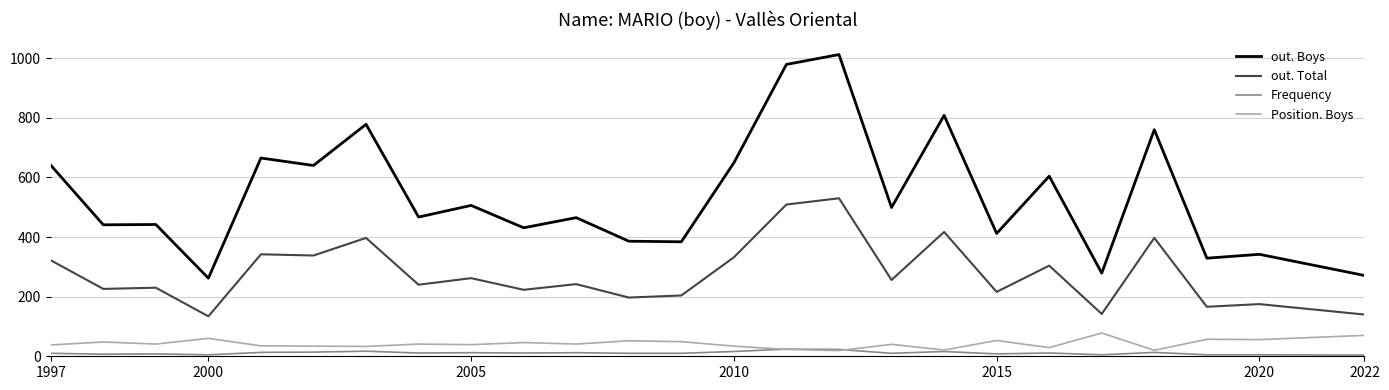

At how many categories does at least one series exceed 1009?

1